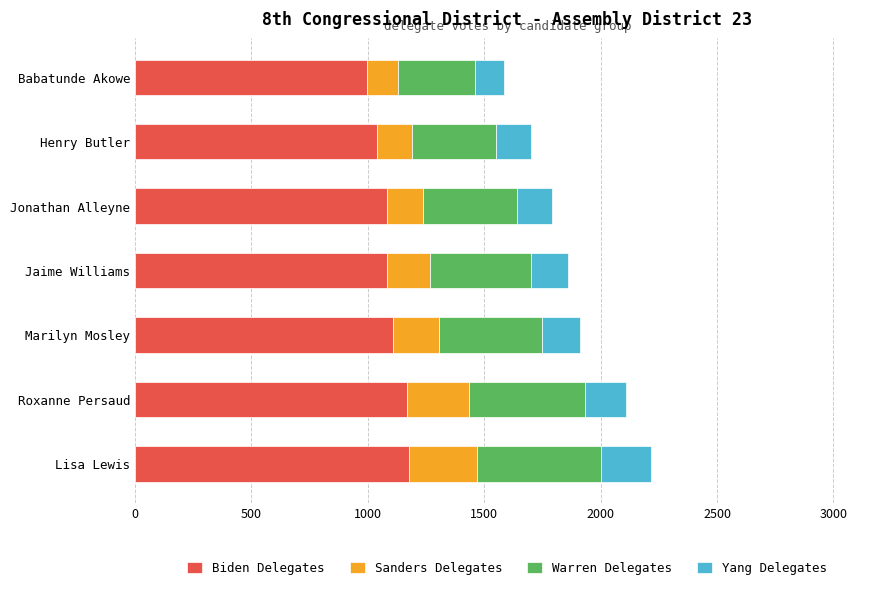

What are all the series names shown in the legend?

Biden Delegates, Sanders Delegates, Warren Delegates, Yang Delegates